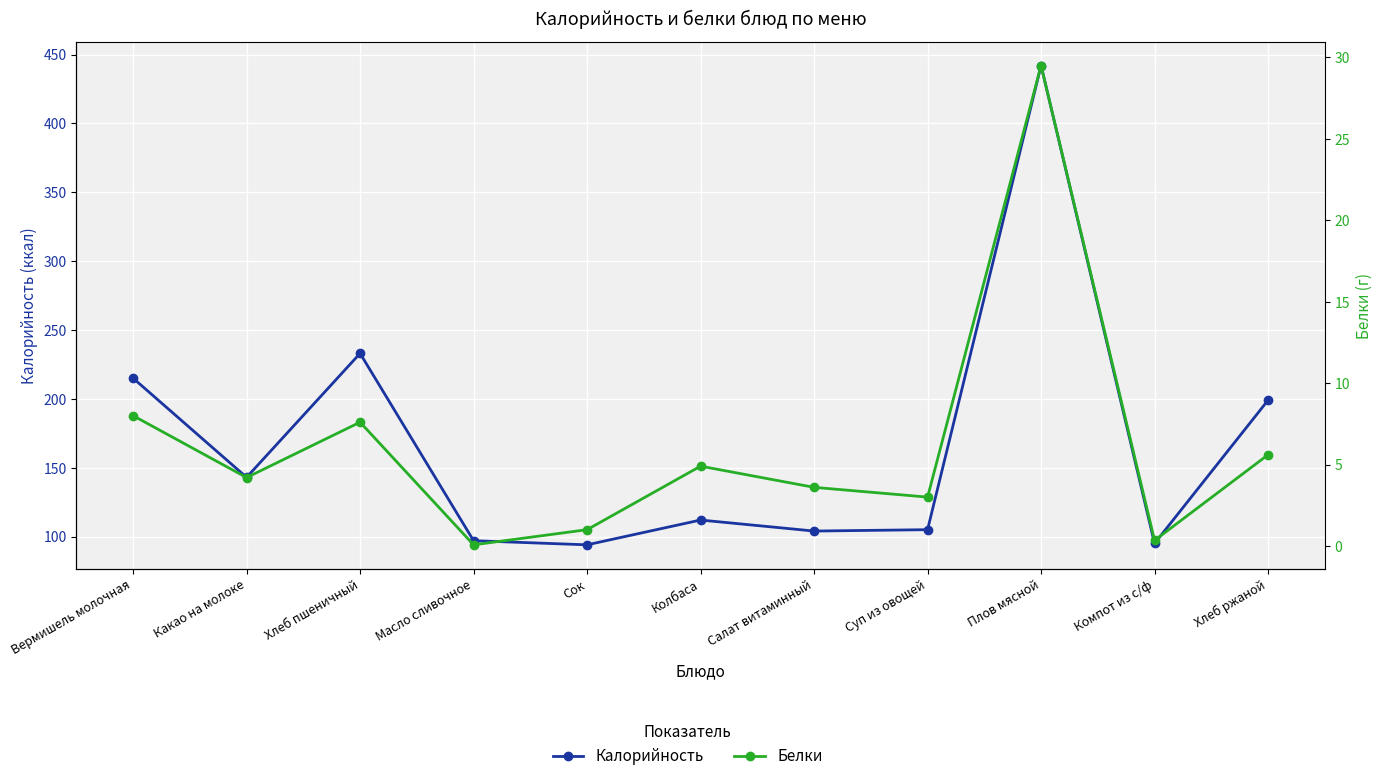

What is the lowest value of the Белки series?

0.1